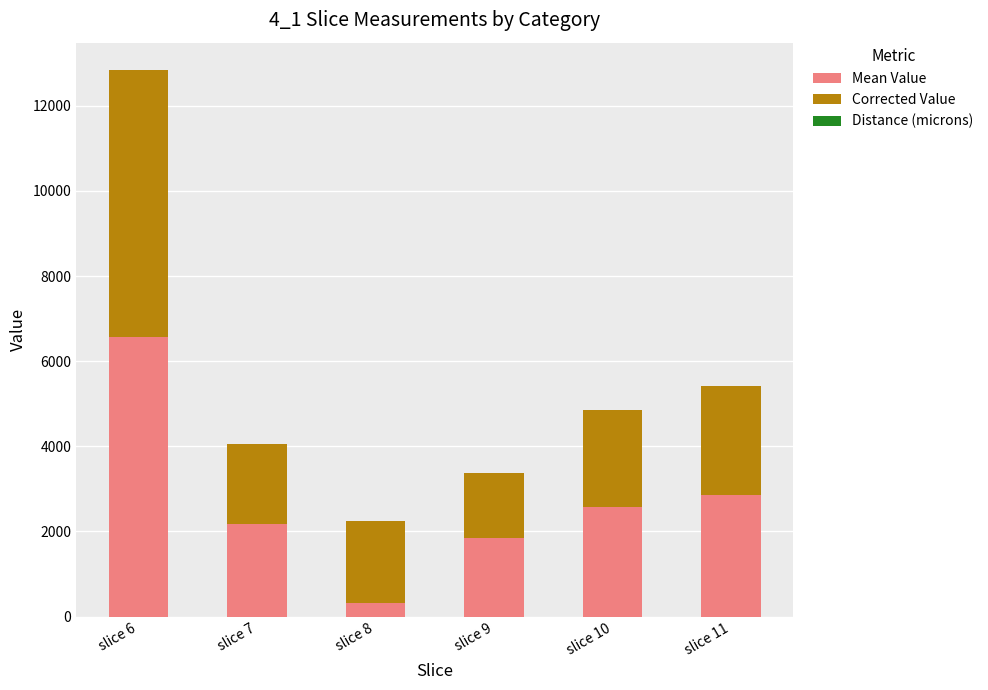

At which category is the sum across all series the highest?

slice 6